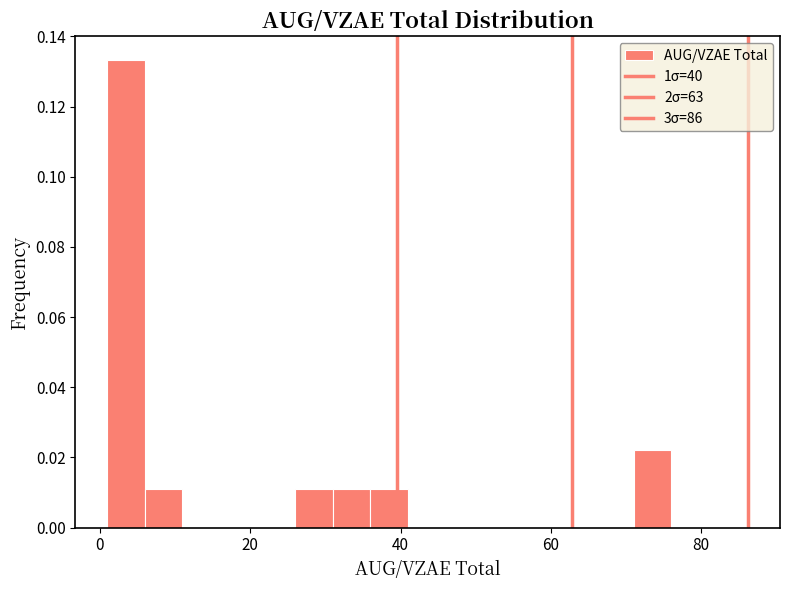

Read against the x-axis, roughly where is the centre of the tallest bar?

4